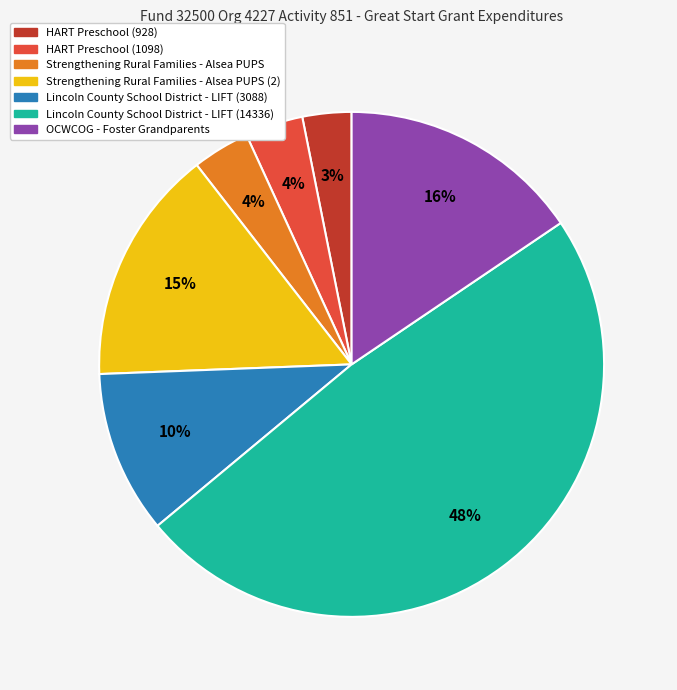

To the nearest percent, what is the average slice percentage?

14%